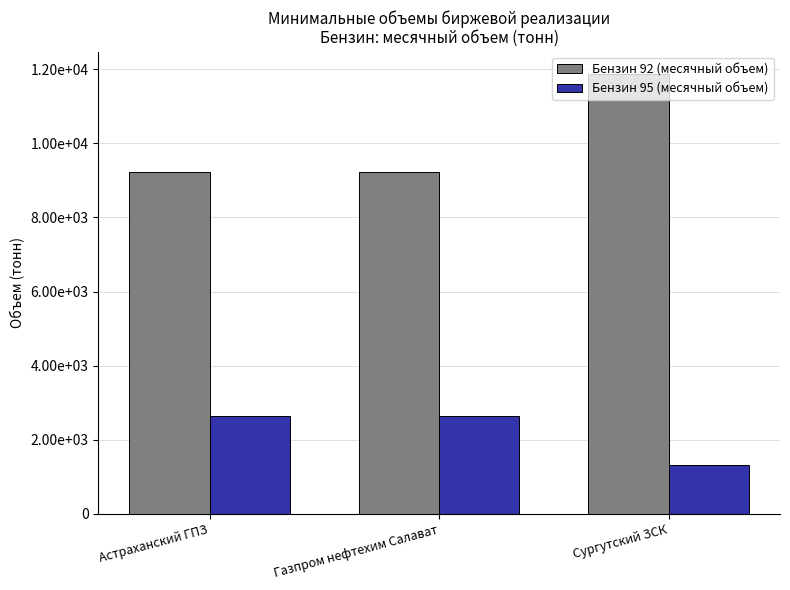

List the series in order of their peak value, highest first.

Бензин 92 (месячный объем), Бензин 95 (месячный объем)